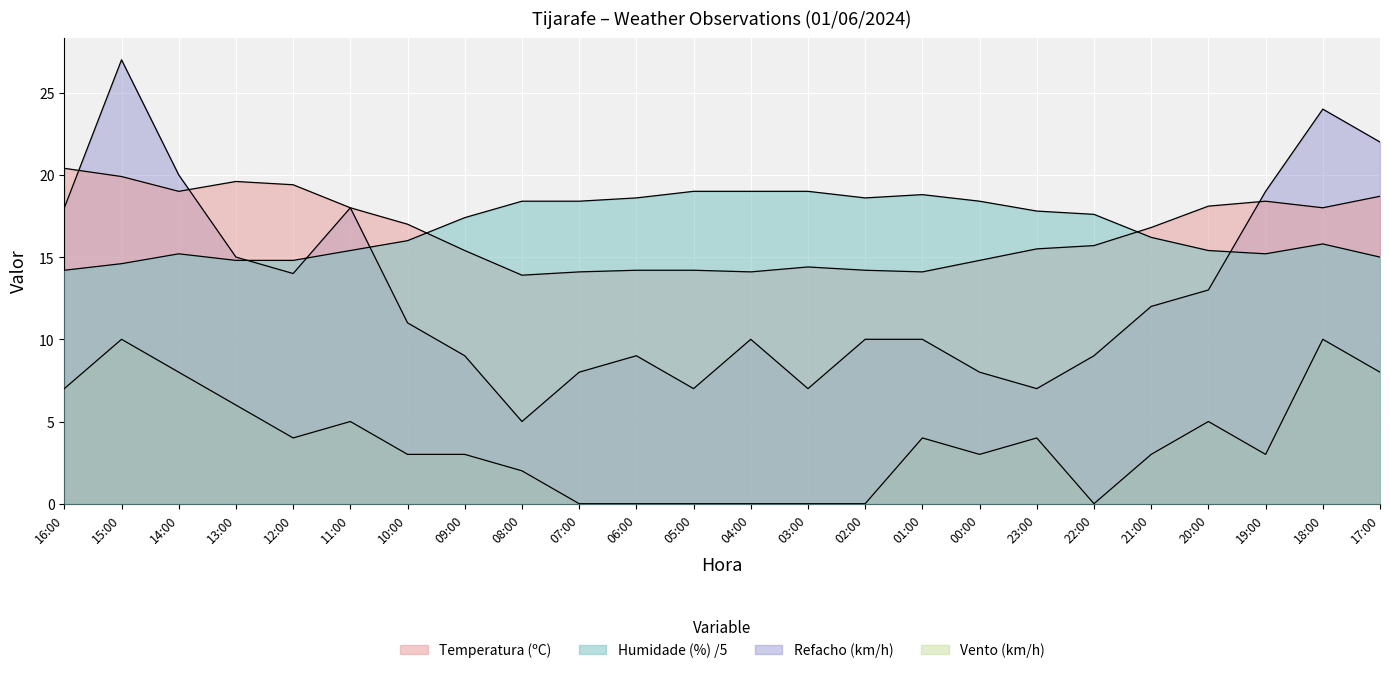

How many data points in Velocidade do vento (km/h) are less than 3?

8